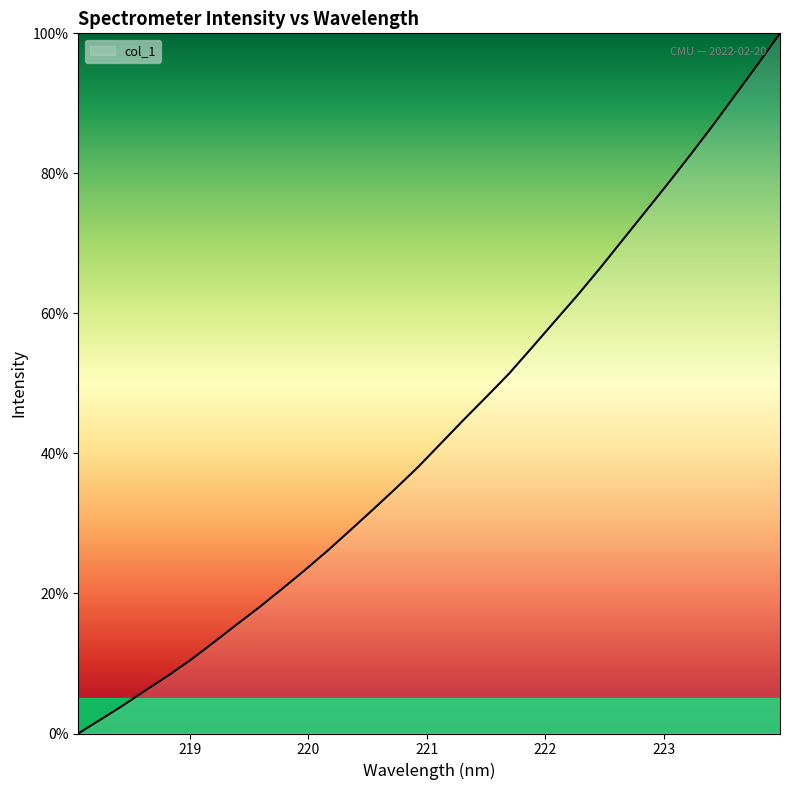

What is the difference between the maximum and minimum values?

100.0